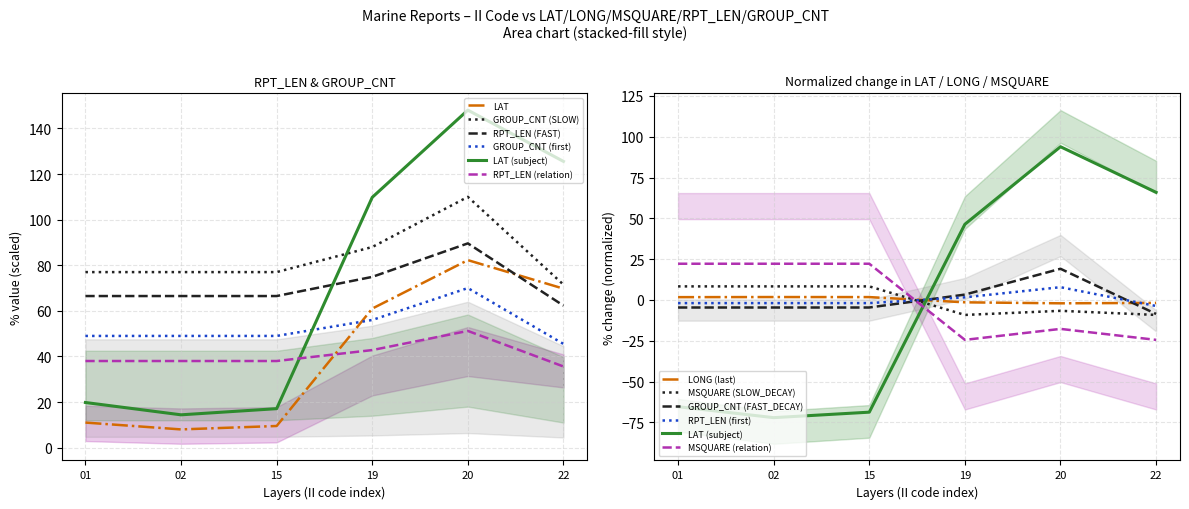

What is the difference between the LAT values at 01 and 19?

111.8